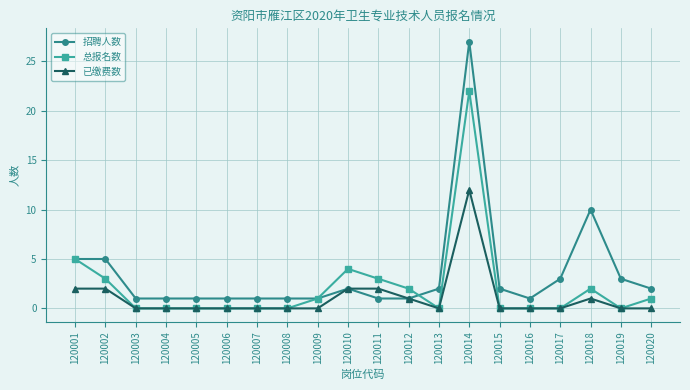

How many distinct data groups are displayed?

3